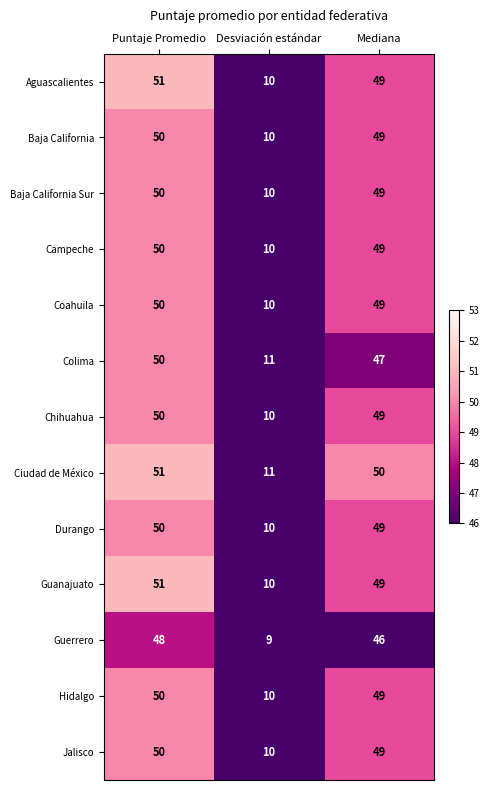

Read the Durango value at Puntaje Promedio, to the nearest 10.

50